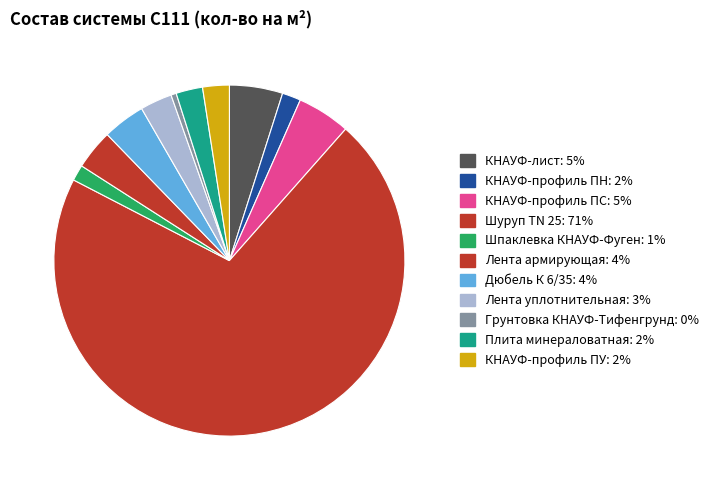

Count the number of slices in the pie.

11